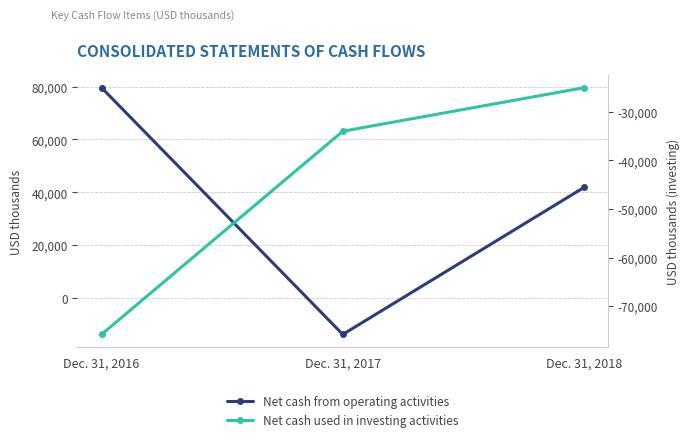

Is the value of Net cash used in investing activities at Dec. 31, 2018 greater than the value of Net cash from operating activities at Dec. 31, 2017?

No